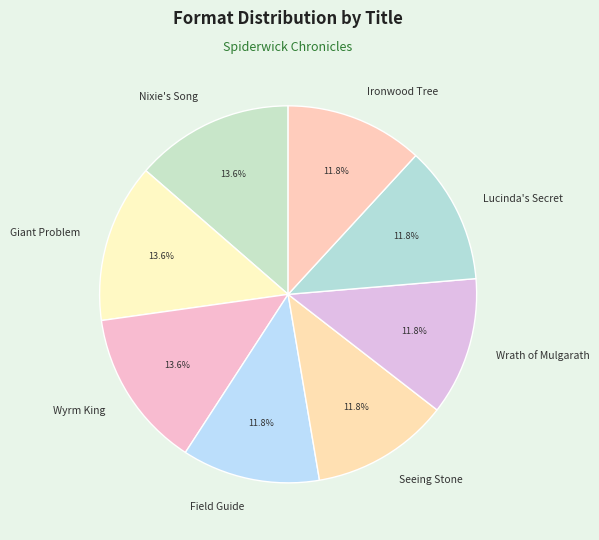

Which has a higher value, Nixie's Song or Lucinda's Secret?

Nixie's Song